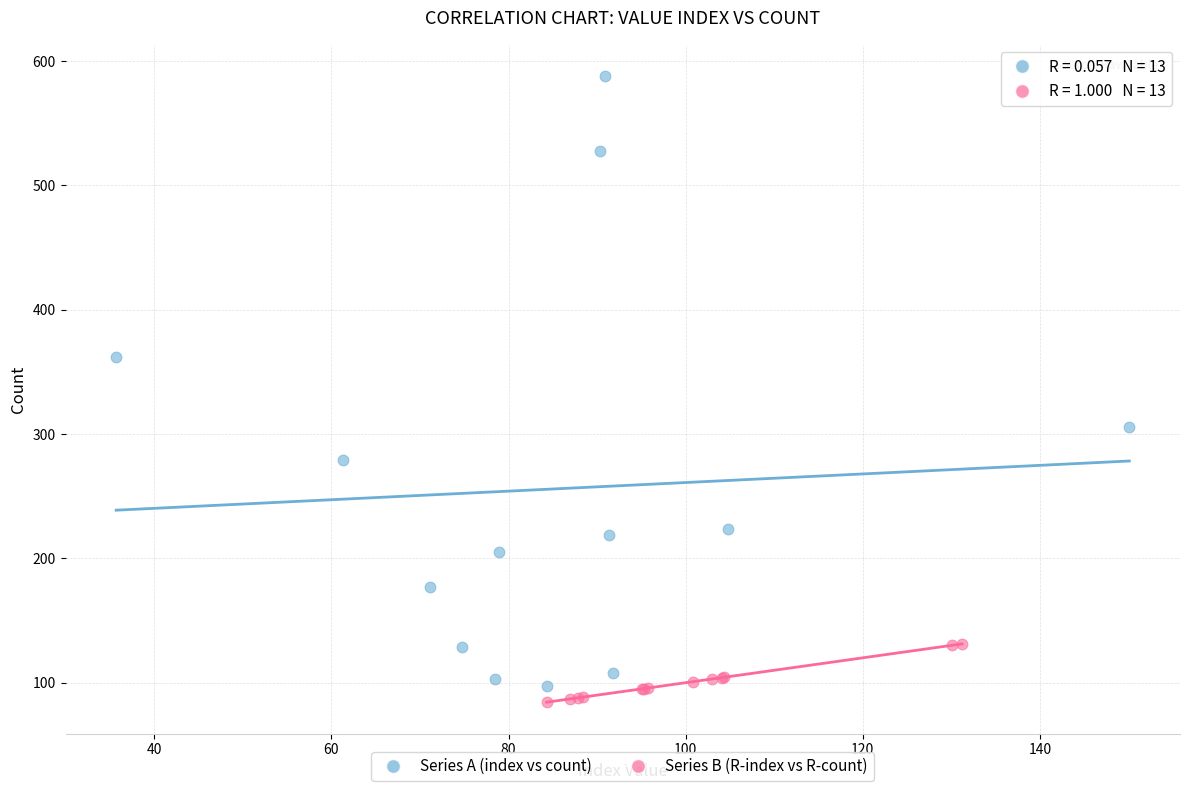

What are all the series names shown in the legend?

Series A (index vs count), Series B (R-index vs R-count)